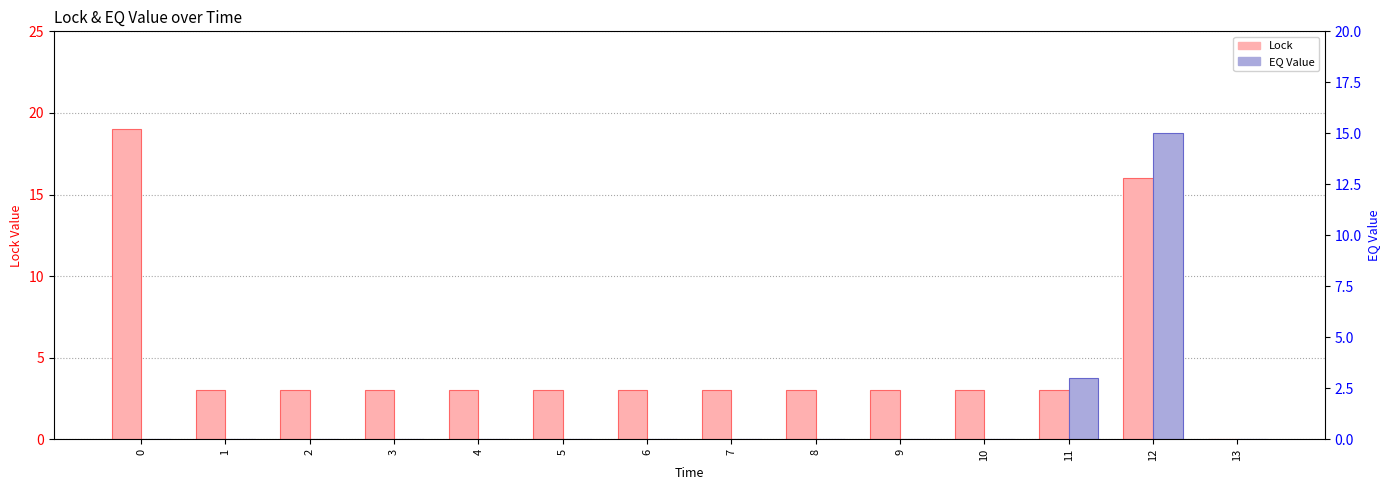

At which label is EQ Value closest to 7?

11